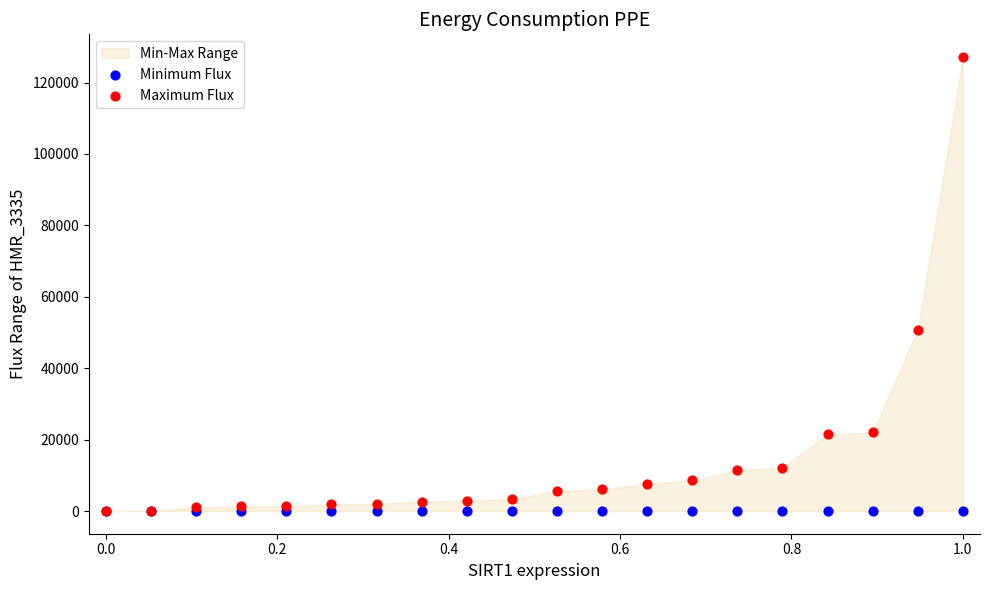

In the Maximum Flux series, what Y value is closest to 63576?

50807